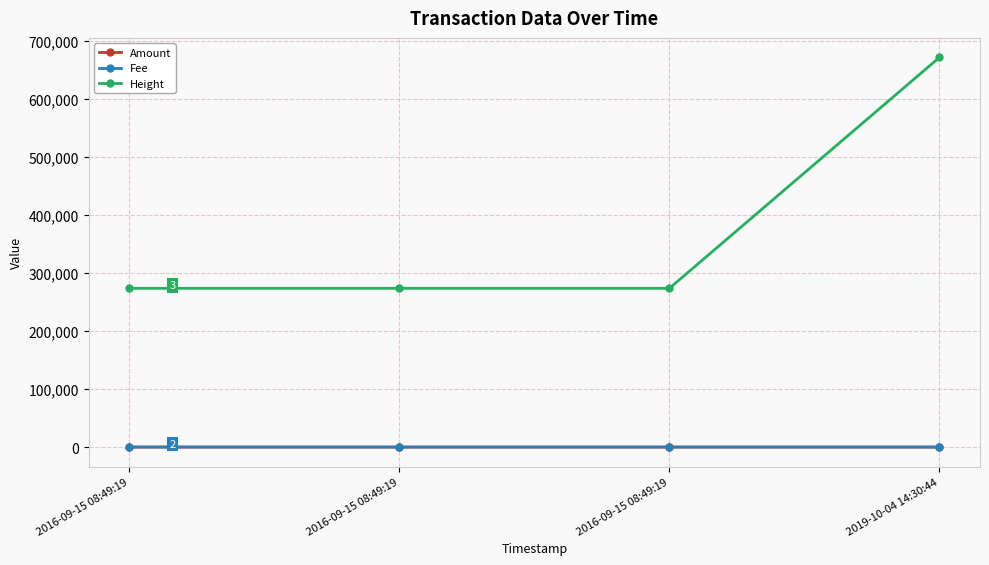

How many interior local peaks does the Amount series have?

1